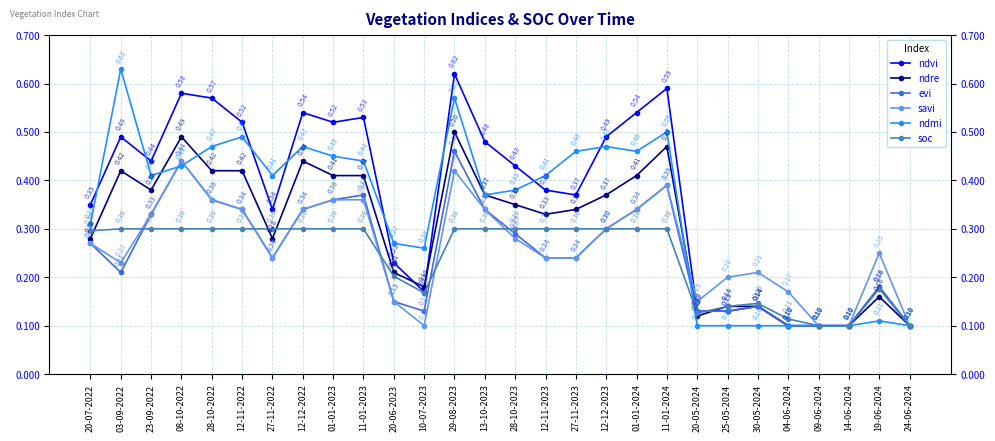

Between which two adjacent categories do ndre and ndvi first intersect?

20-06-2023 and 10-07-2023